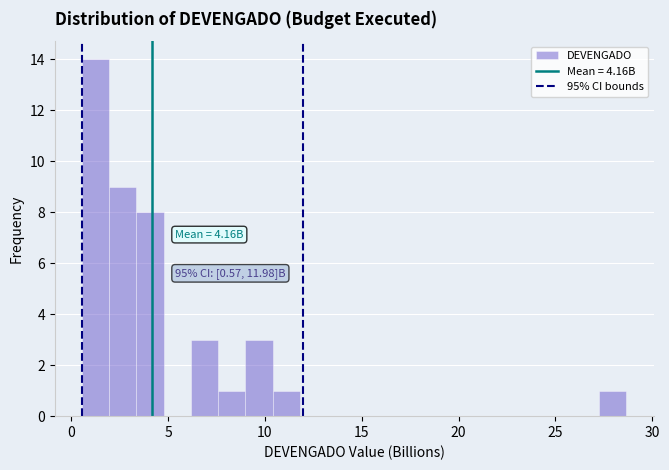

Read against the x-axis, roughly where is the centre of the tallest bar?

1.5